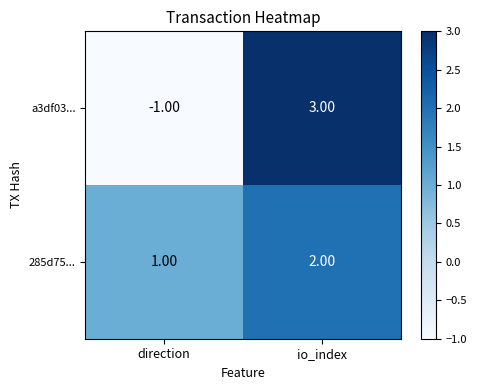

At which label is 285d75... closest to 1?

direction